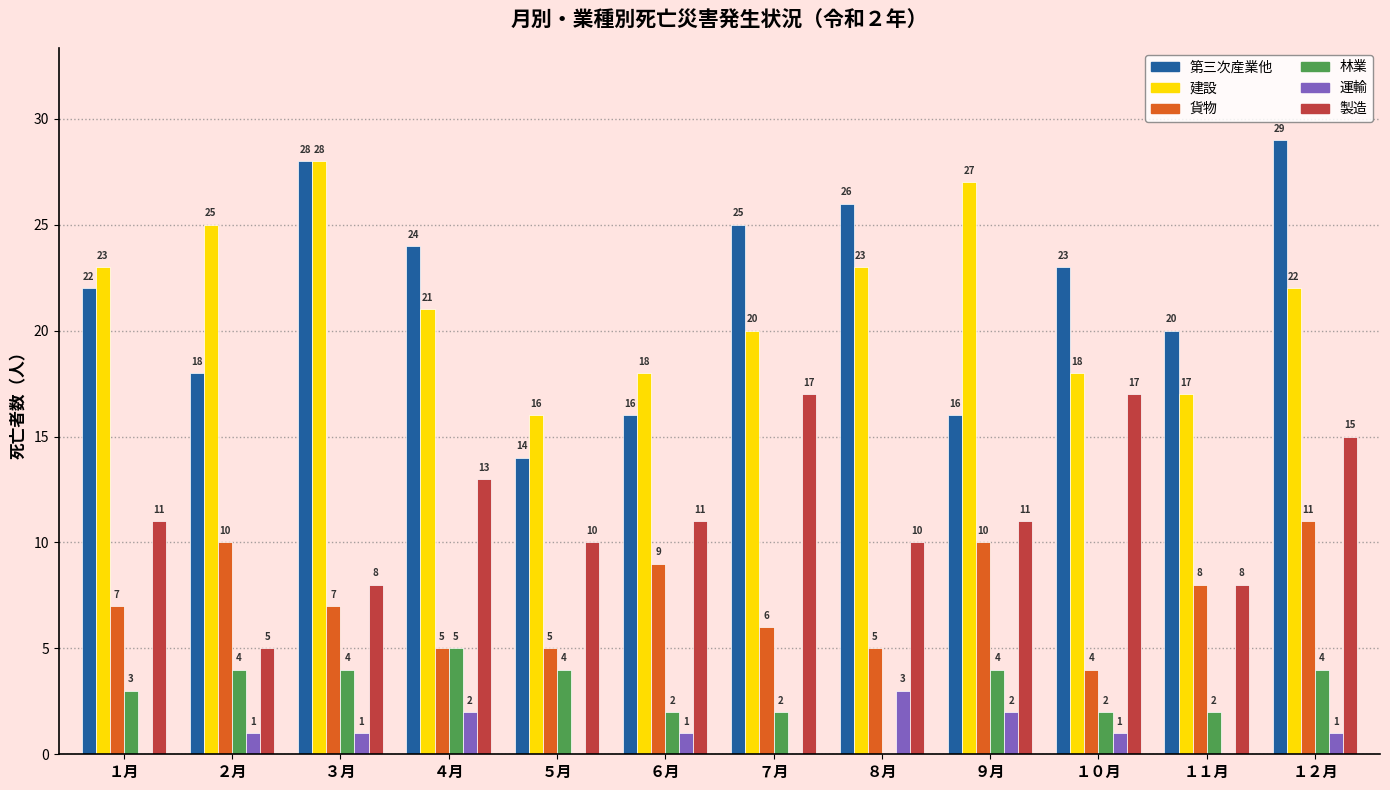

The value of 林業 at １０月 is 0. True or false?

False